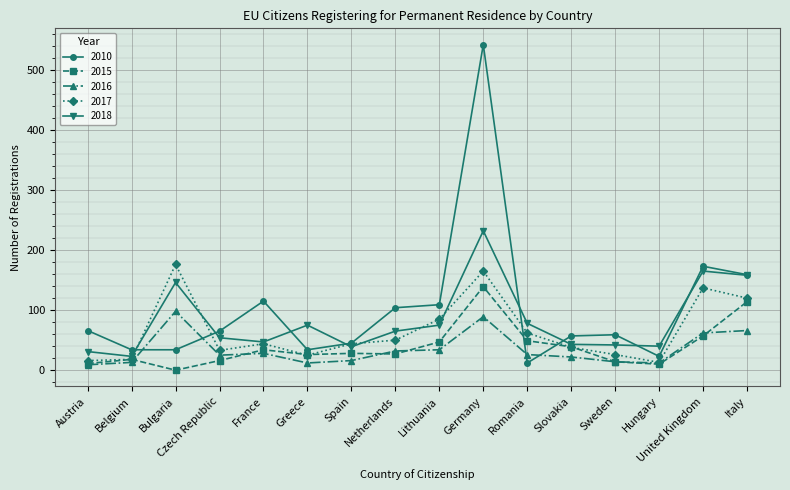

True or false: 2016 has more than 0 interior local peaks.

True